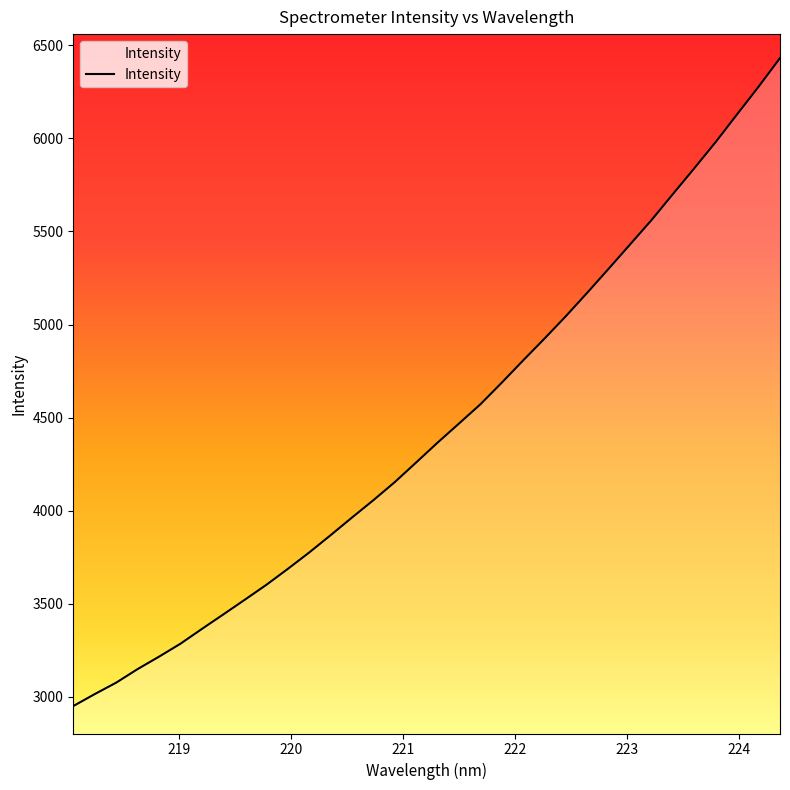

What is the greatest value displayed?

6432.0